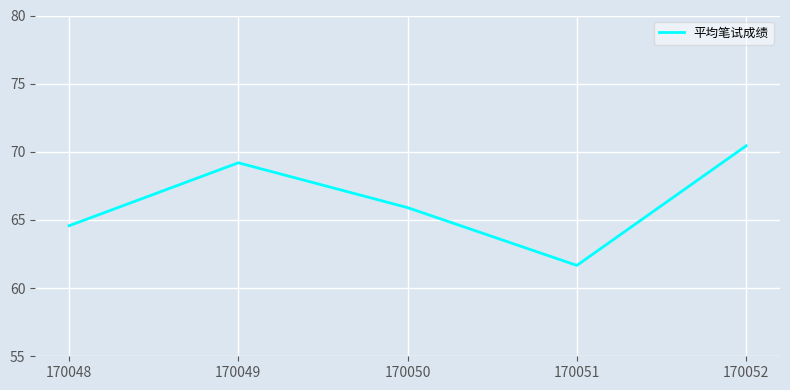

What is the difference between the values at 170049 and 170048?

4.6